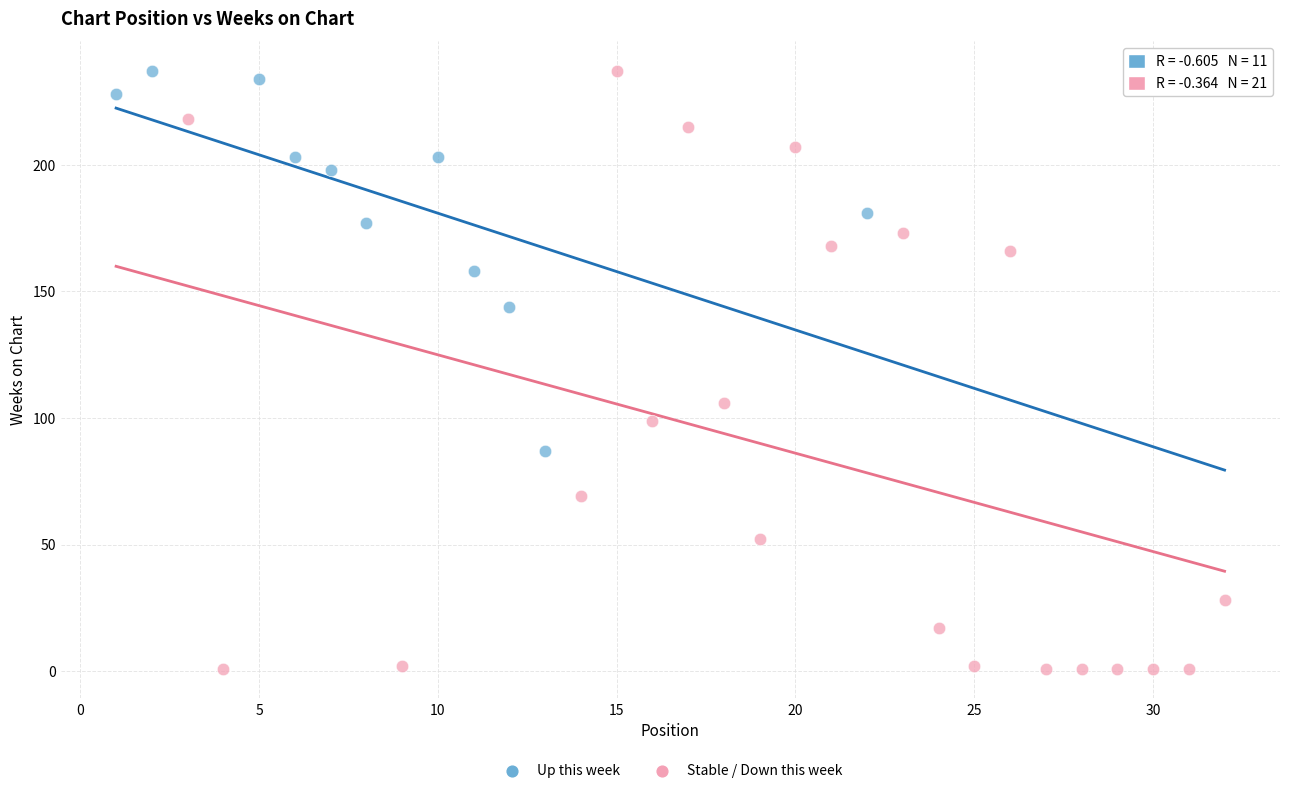

Which series reaches the minimum Y coordinate?

Stable / Down this week